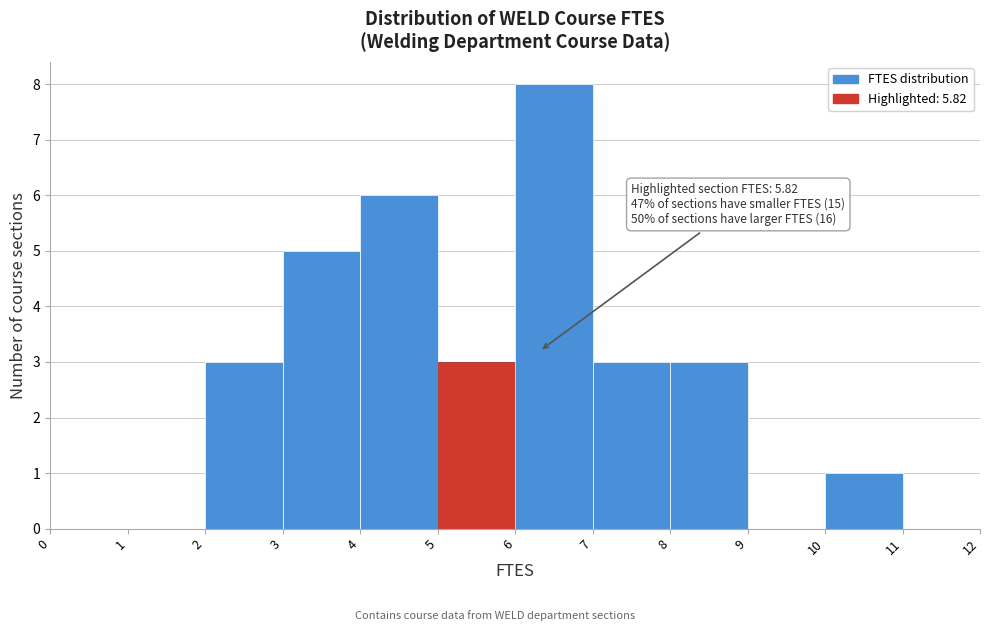

Which range on the x-axis has the tallest bar?

6 to 7